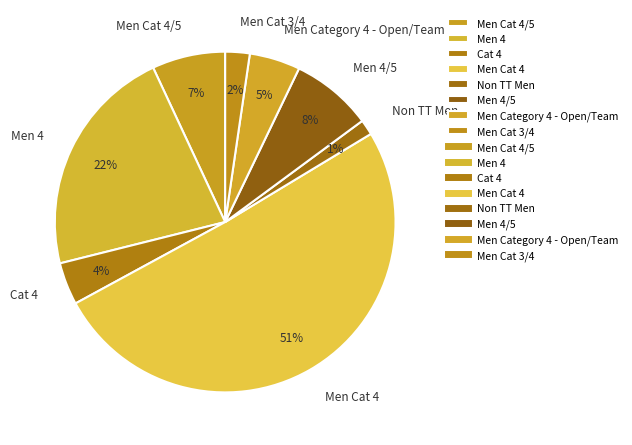

Which has a higher value, Men Category 4 - Open/Team or Men Cat 4?

Men Cat 4